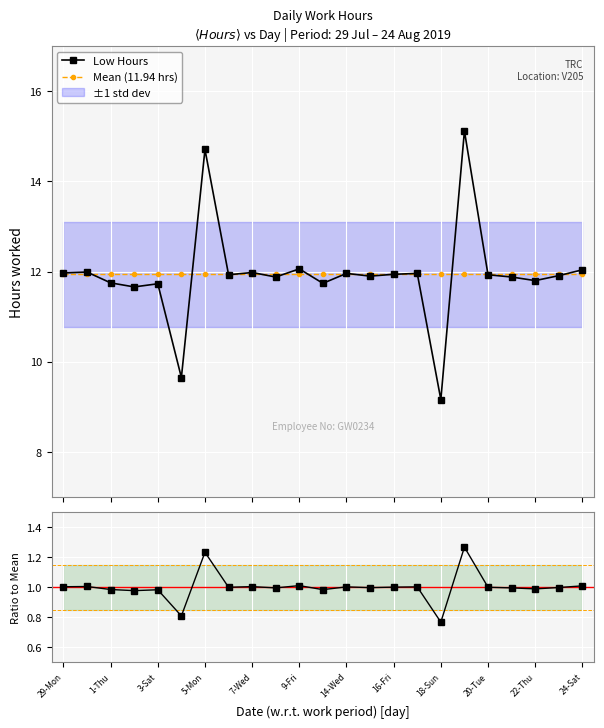

What is the value of the Mean (11.94 hrs) point at the 20th from the left?

11.9